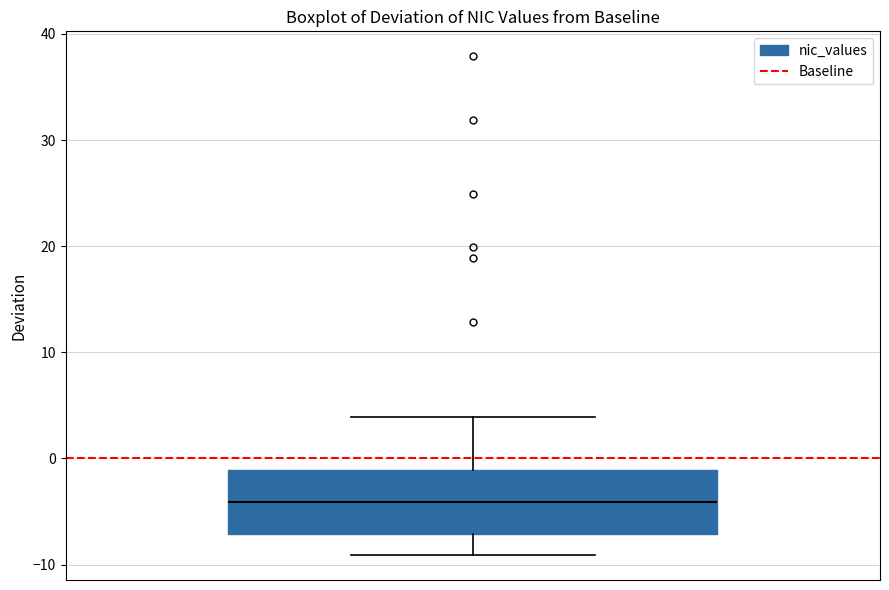

Where does the median line of the box sit on the y-axis? The values are not printed on the chart, so give them approximately, as read against the axis.

-4